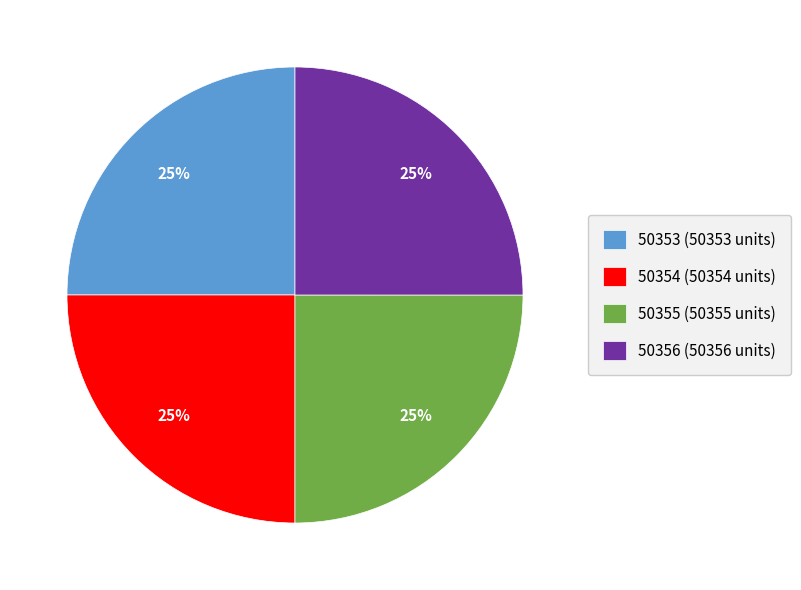

To the nearest percent, what is the average slice percentage?

25%